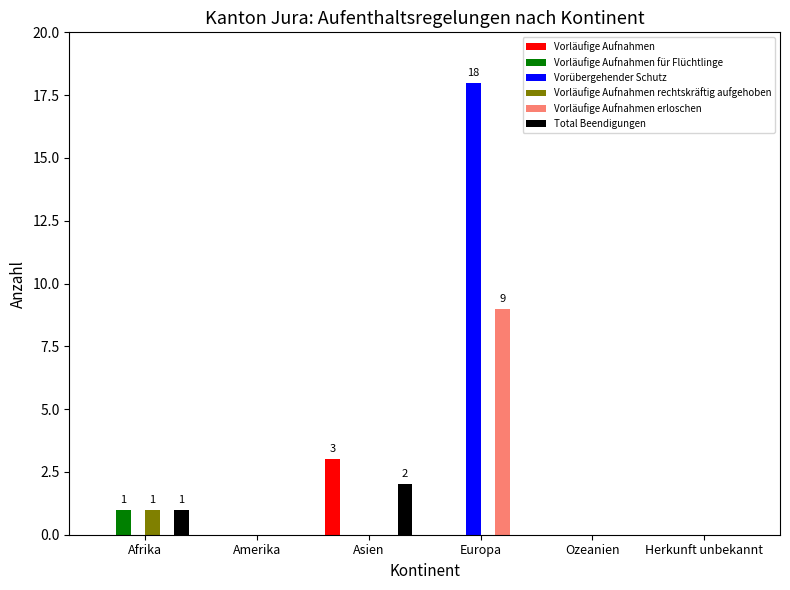

What is the sum of all Vorläufige Aufnahmen erloschen values?

9